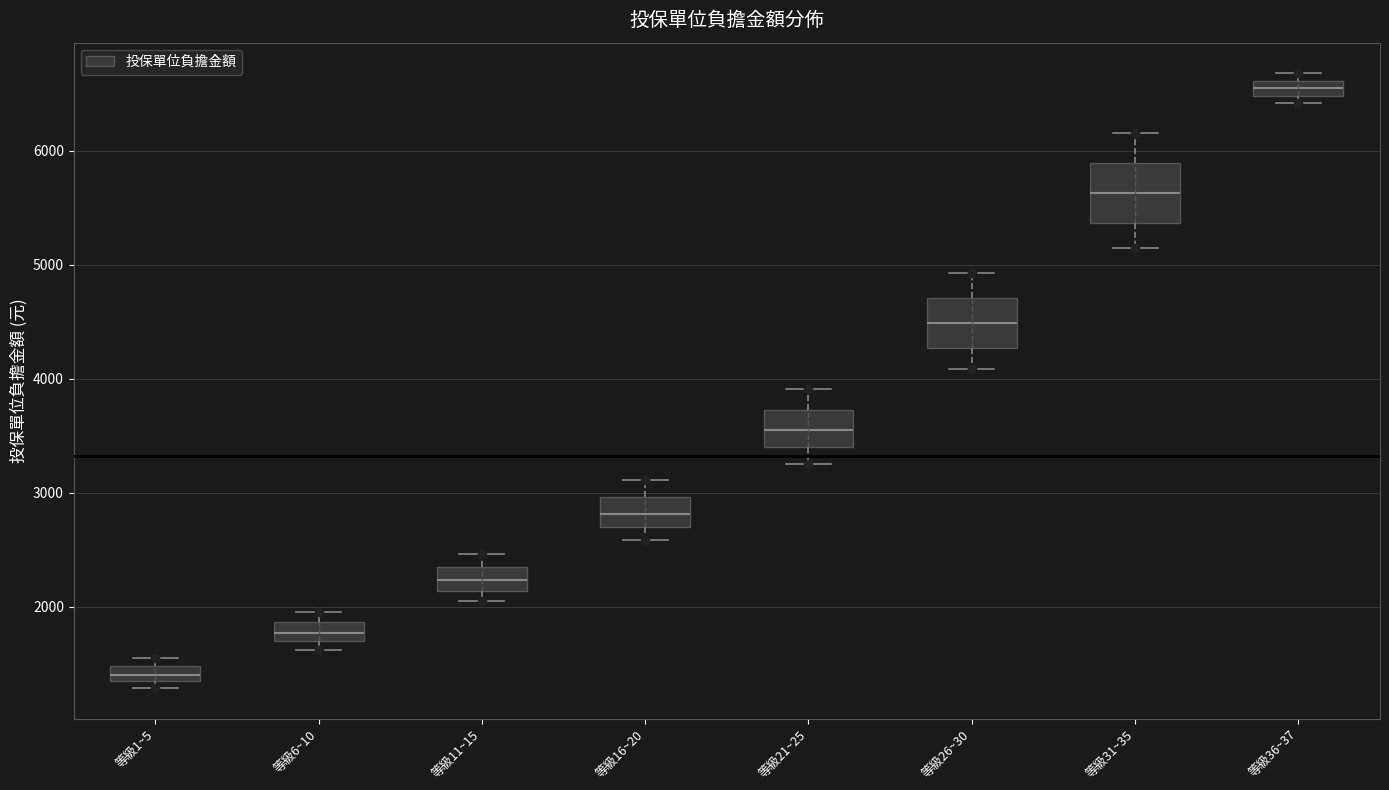

Which box's median line is the highest?

等級36~37